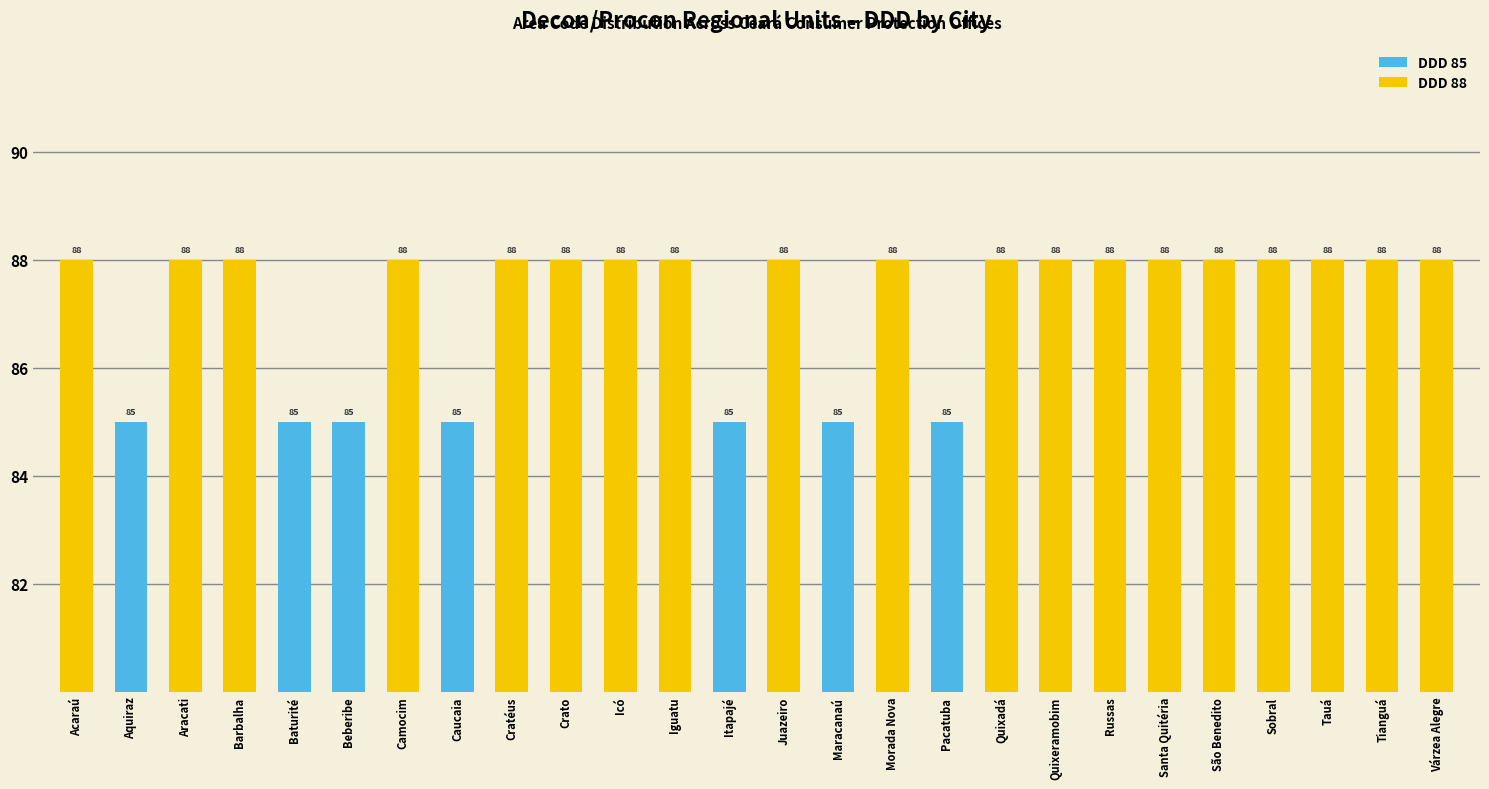

What are all the series names shown in the legend?

DDD 85, DDD 88